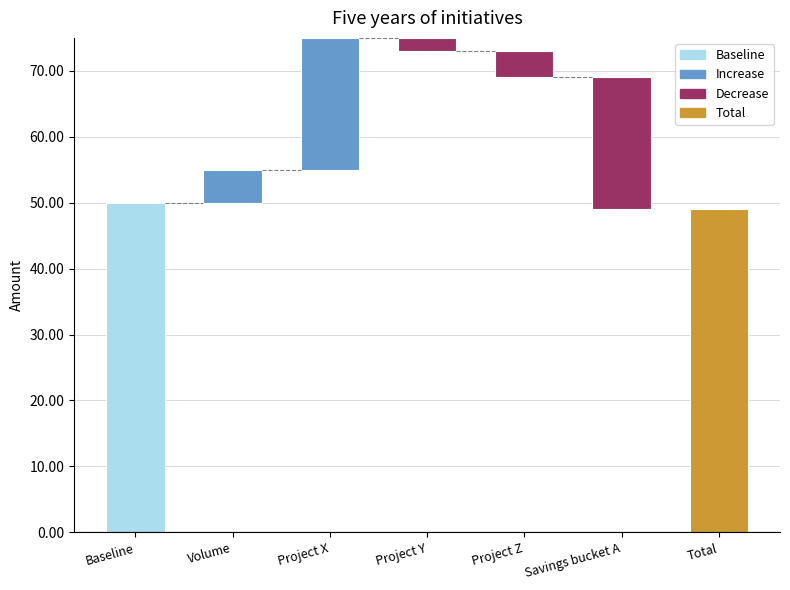

Reading right to left, extract all data points from this chart.

49	-20	-4	-2	20	5	50